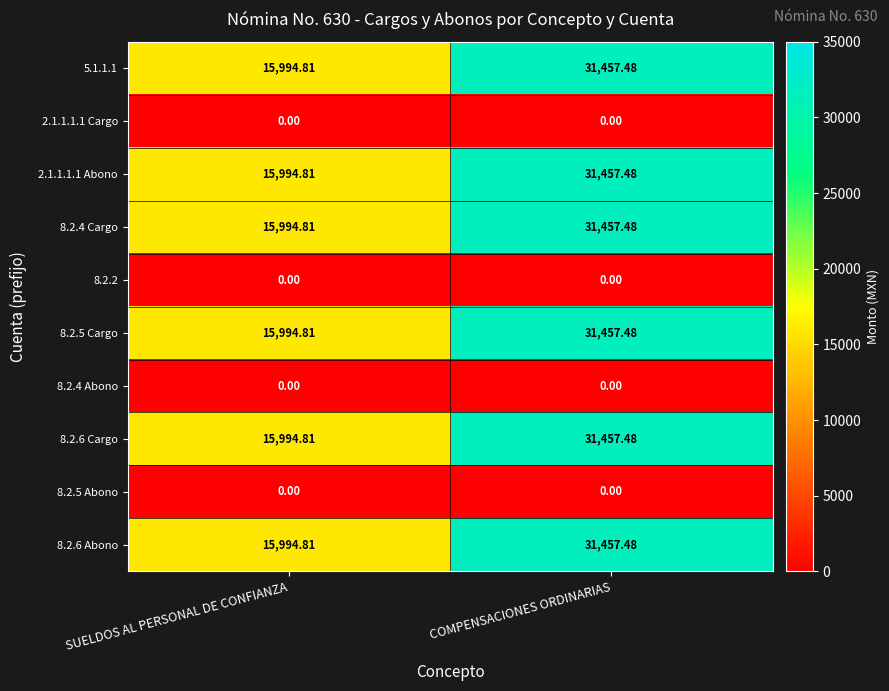

List the labels in order of 2.1.1.1.1 Abono value, smallest first.

SUELDOS AL PERSONAL DE CONFIANZA, COMPENSACIONES ORDINARIAS